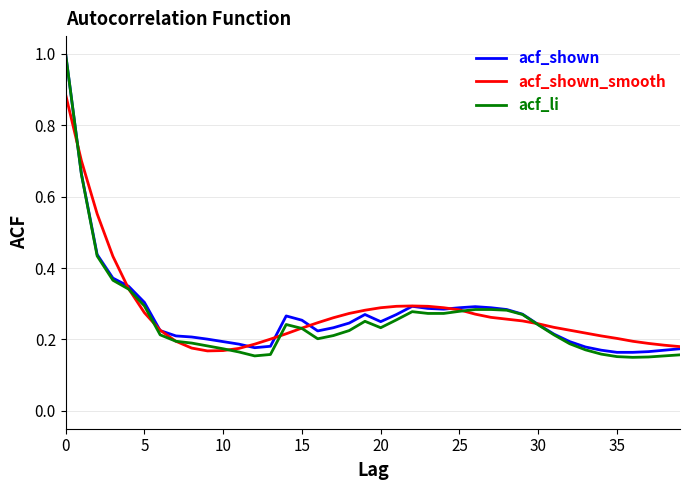

Which series has the widest spread of values?

acf_li